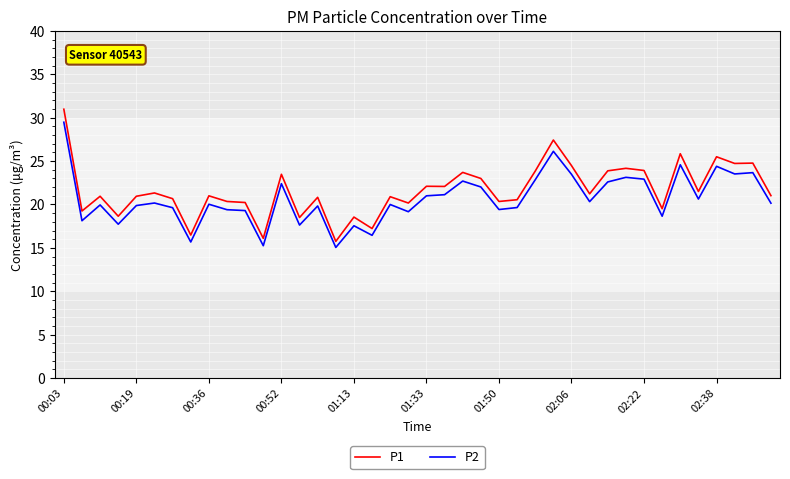

What is the minimum value for P2?

15.1